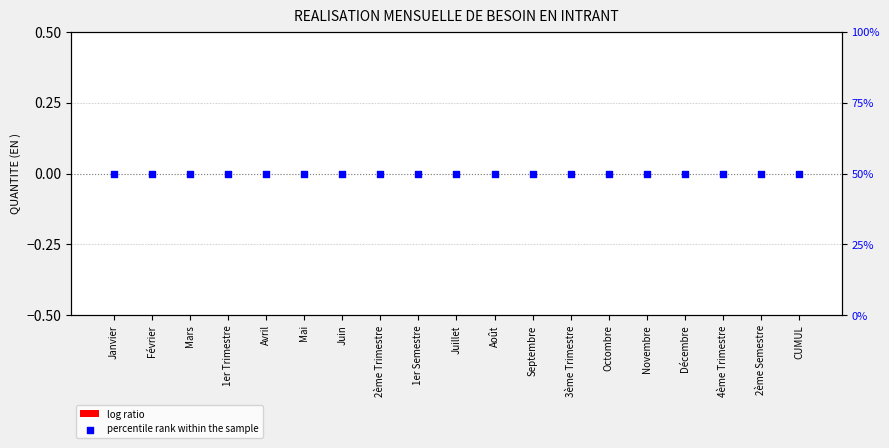

Which series contains the highest Y value?

percentile rank within the sample